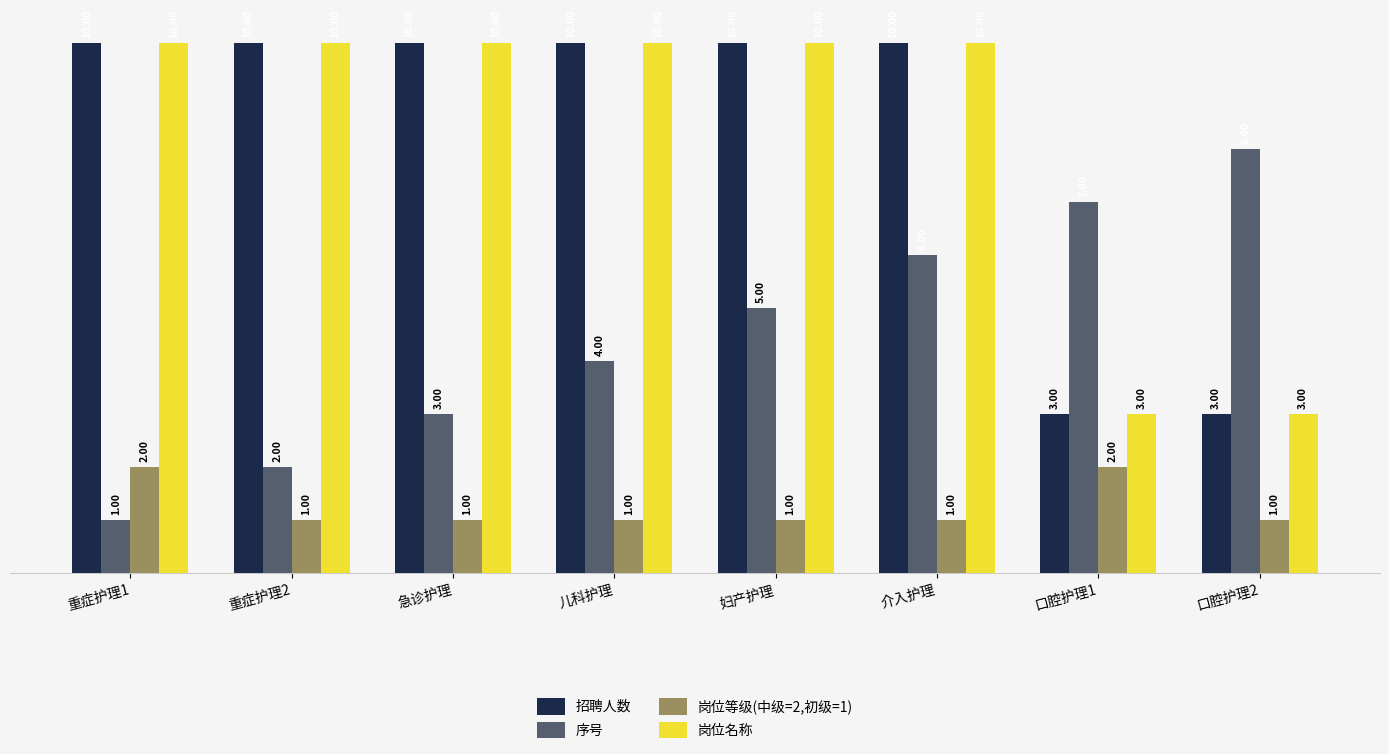

What is the difference between the highest and lowest values at 重症护理1?

9